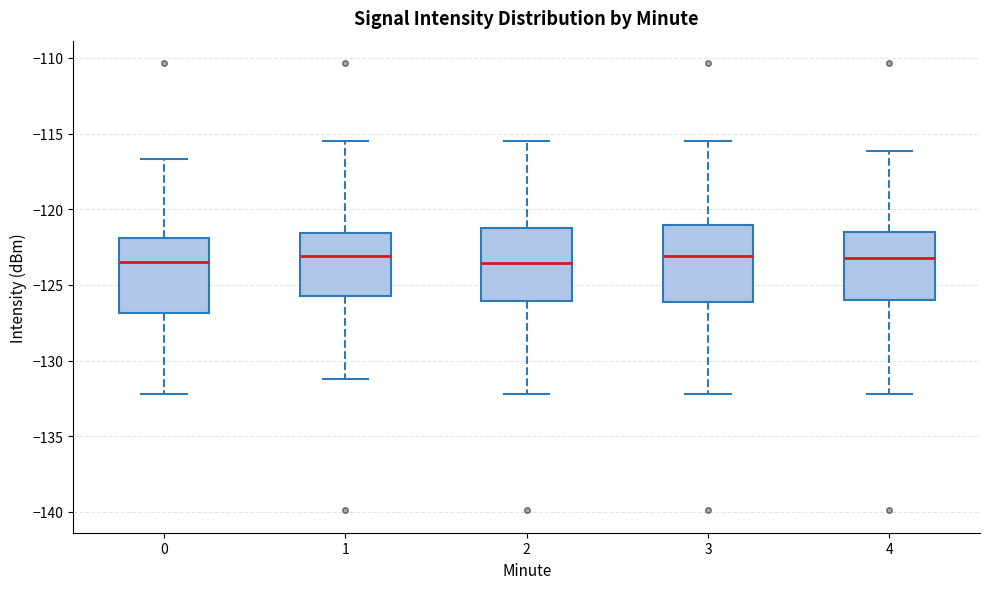

Reading left to right, transcribe this box plot: for each box, give where its median line is, the range the box spans, and where its two whiskers end, as read against the y-axis. The values are not printed on the chart, so give them approximately, as read against the axis.

0: median -123.5, box -127.0 to -122.0, whiskers -132.0 to -116.5
1: median -123.0, box -125.5 to -121.5, whiskers -131.0 to -115.5
2: median -123.5, box -126.0 to -121.5, whiskers -132.0 to -115.5
3: median -123.0, box -126.0 to -121.0, whiskers -132.0 to -115.5
4: median -123.0, box -126.0 to -121.5, whiskers -132.0 to -116.0